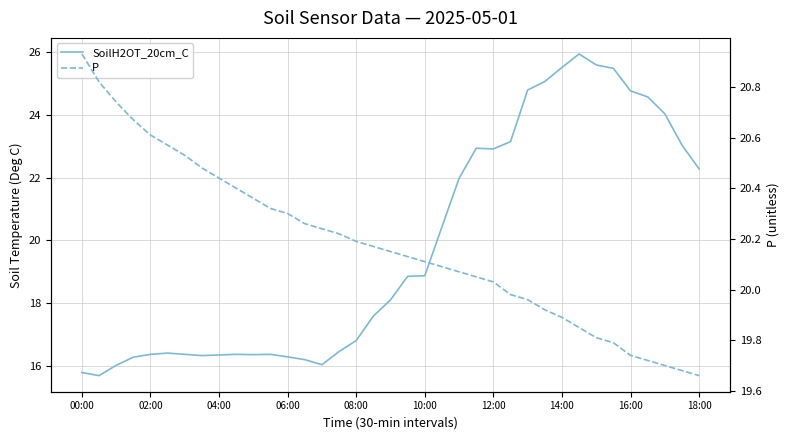

True or false: SoilH2OT_20cm_C has a value of 7.2 at 00:00.

False